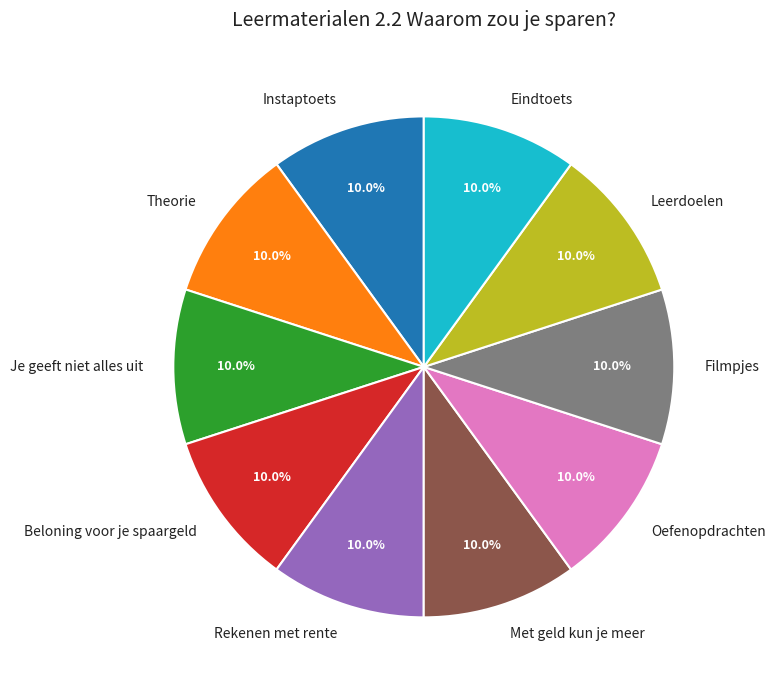

To the nearest percent, what is the combined percentage of Je geeft niet alles uit and Rekenen met rente?

20%